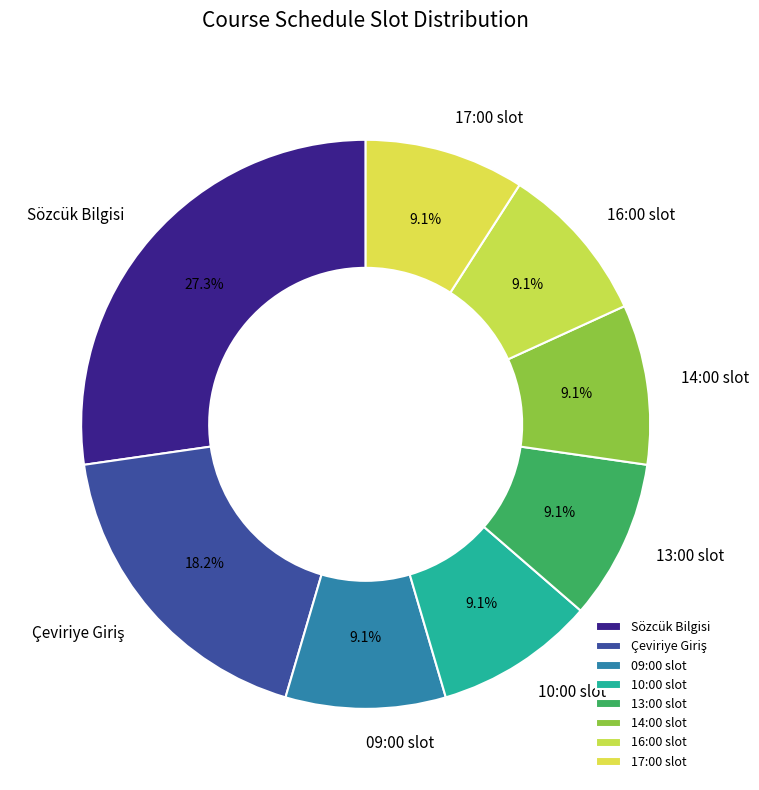

Is there a majority slice in this chart?

No